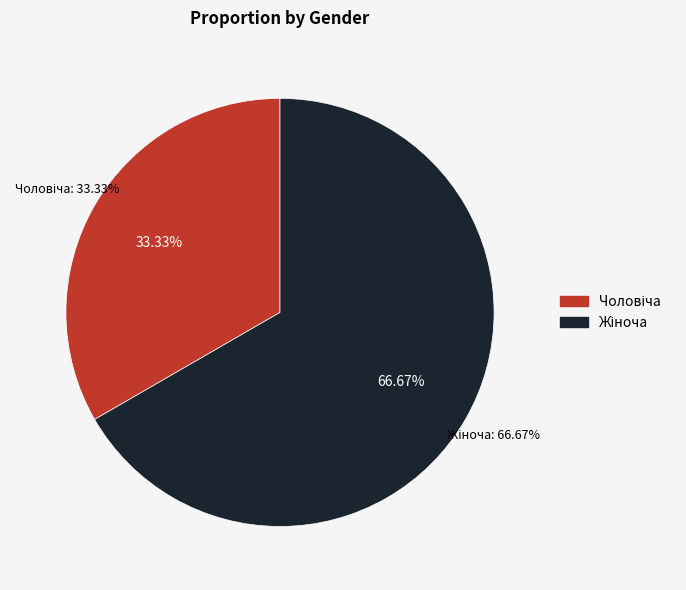

True or false: Жіноча accounts for 78% of the total.

False